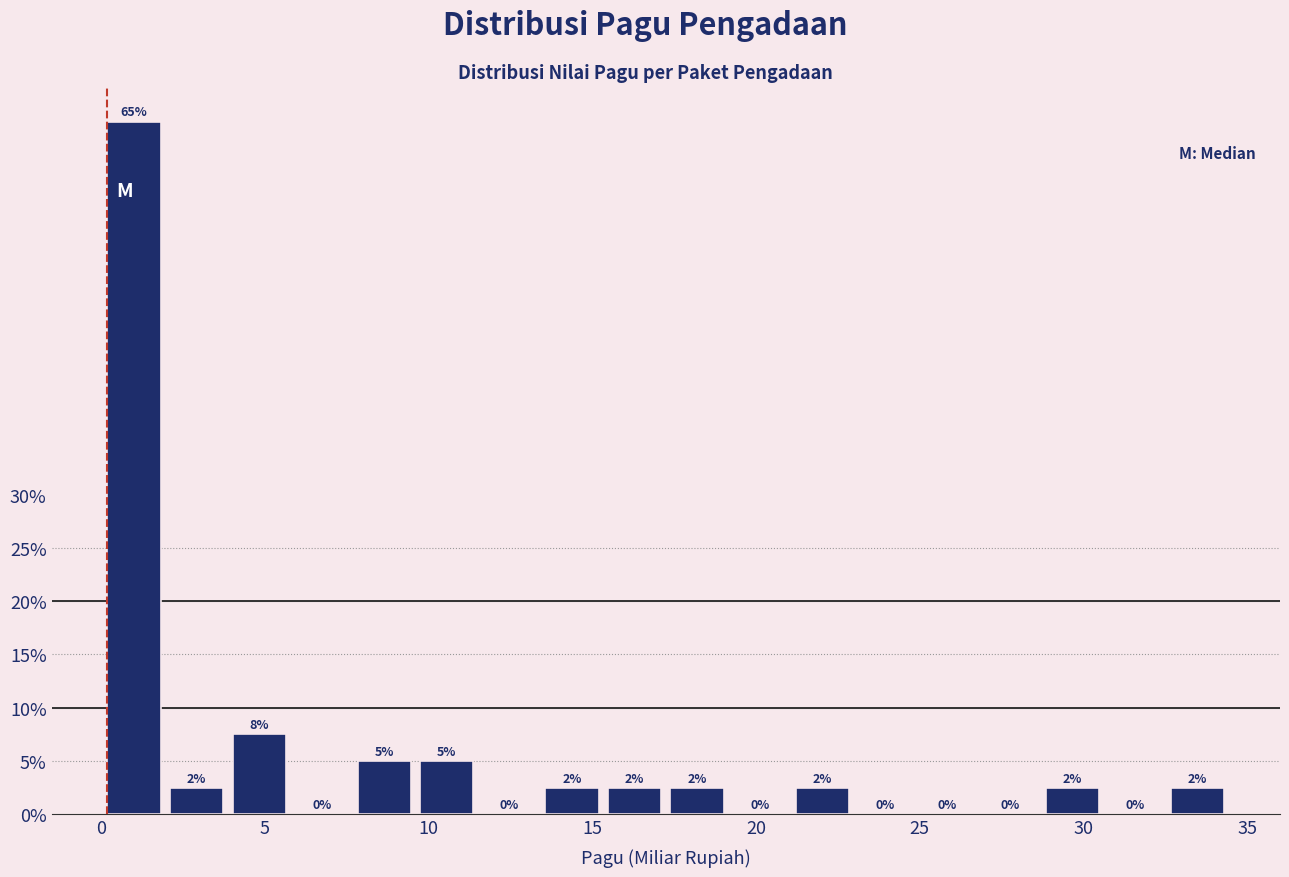

Around what value on the x-axis is the tallest bar? Give the approximate position of its centre, as read against the axis.

1.0